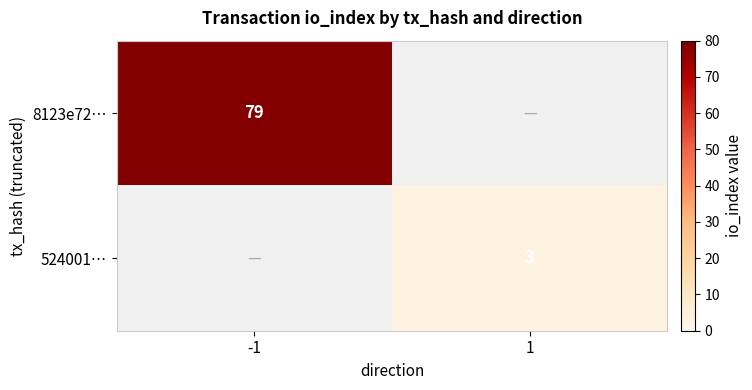

Is the value of 524001… at 1 greater than the value of 8123e72… at -1?

No